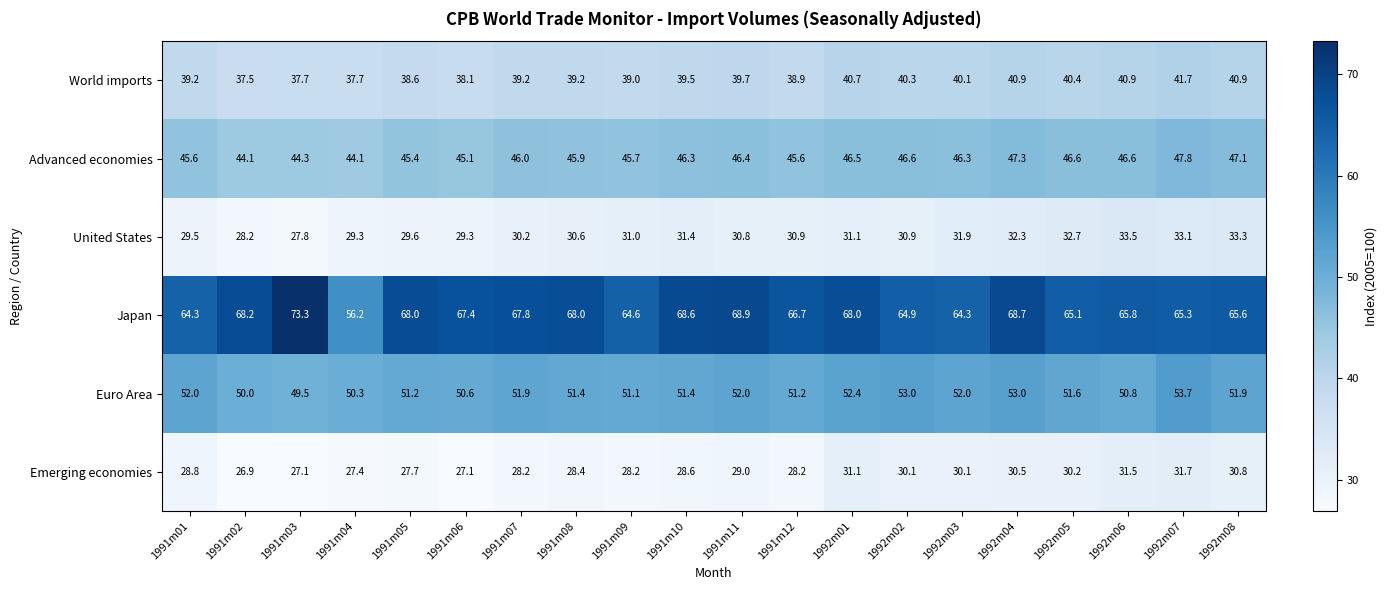

At how many categories does at least one series exceed 36?

20